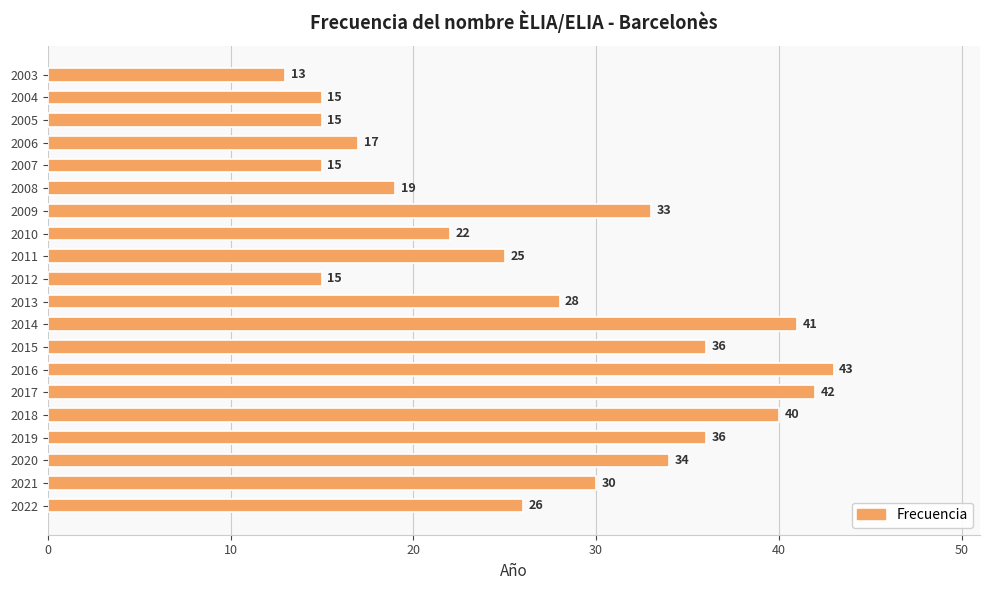

Where is the data nearest to the value 28?

2013